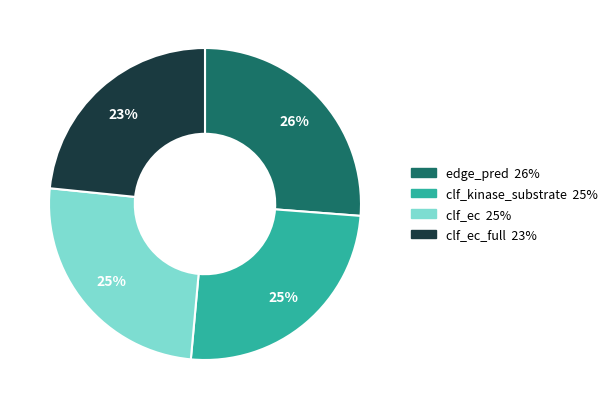

To the nearest percent, what is the average slice percentage?

25%